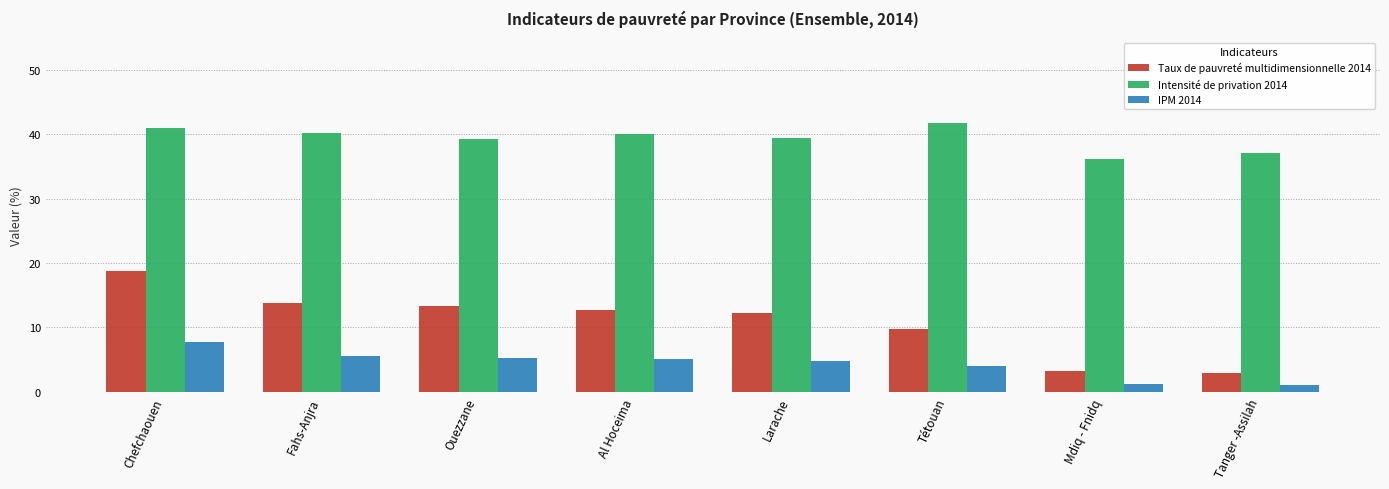

Are the bars grouped side by side (vs. stacked)?

Yes